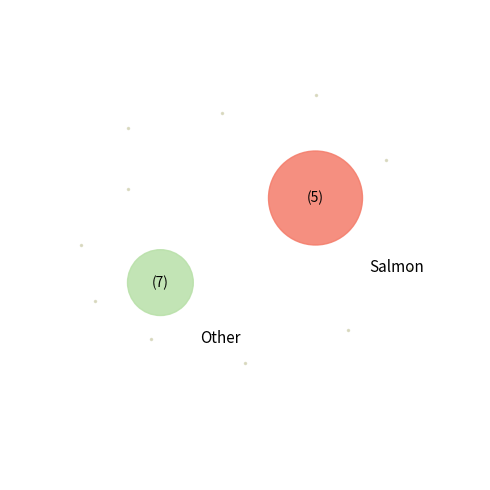

Is it true that ЗЗСО "АВАНГАРДІВСЬКИЙ ЛІЦЕЙ" is 31% of the pie?

False